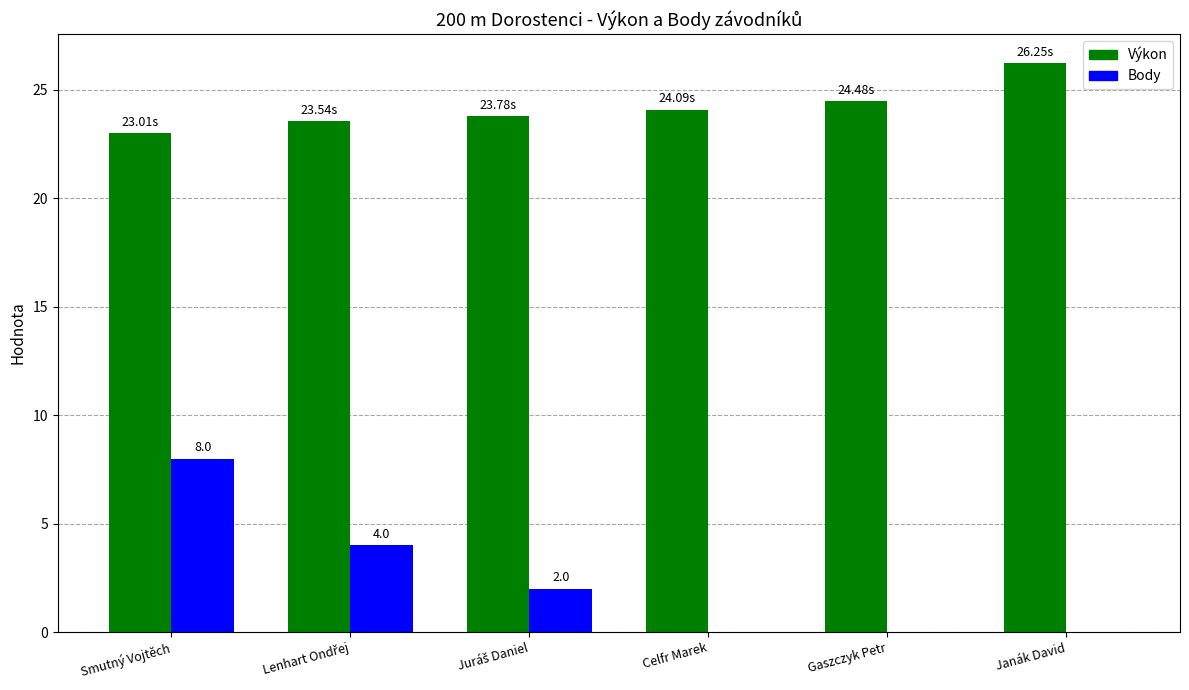

What is the approximate value of Body at Smutný Vojtěch?

8.0